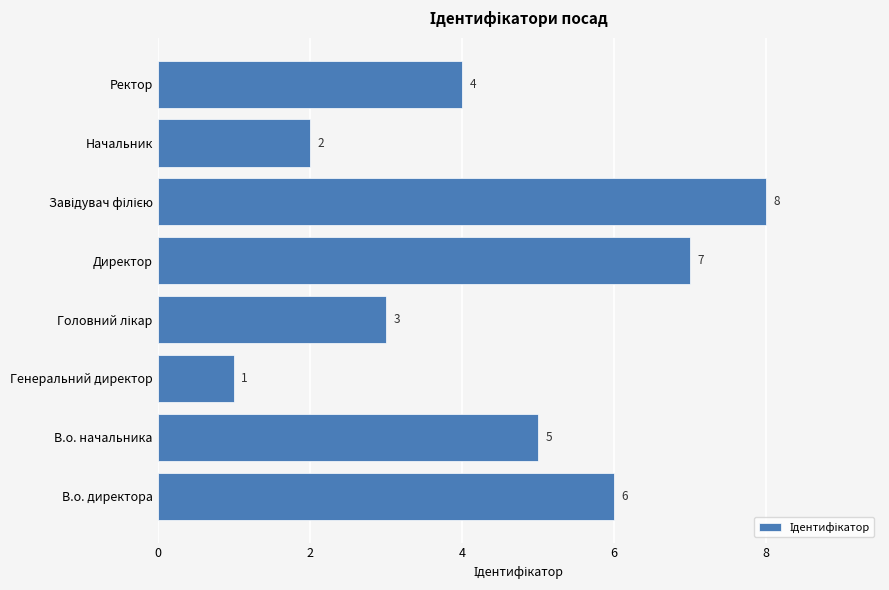

What is the sum of the values at В.о. начальника and Генеральний директор?

6